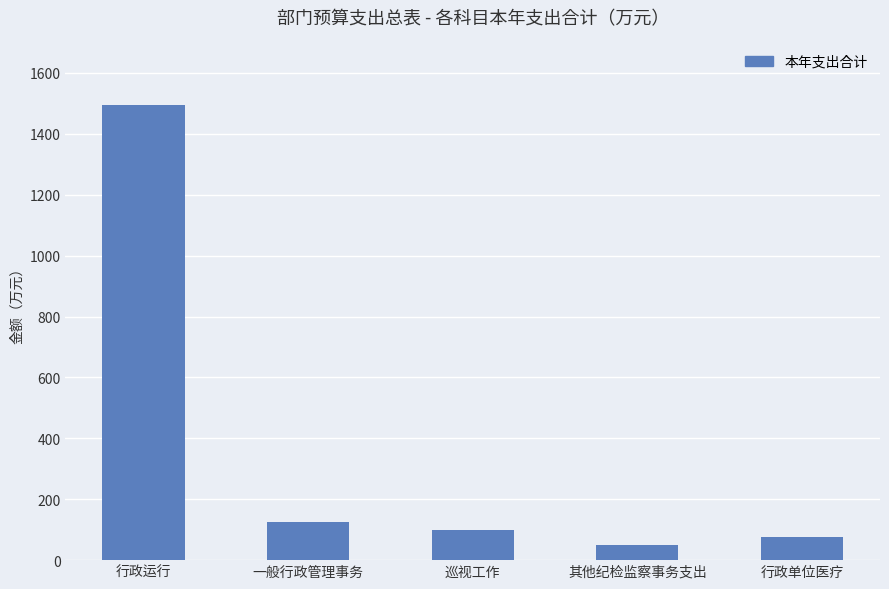

What is the label of the 3rd bar from the left?

巡视工作